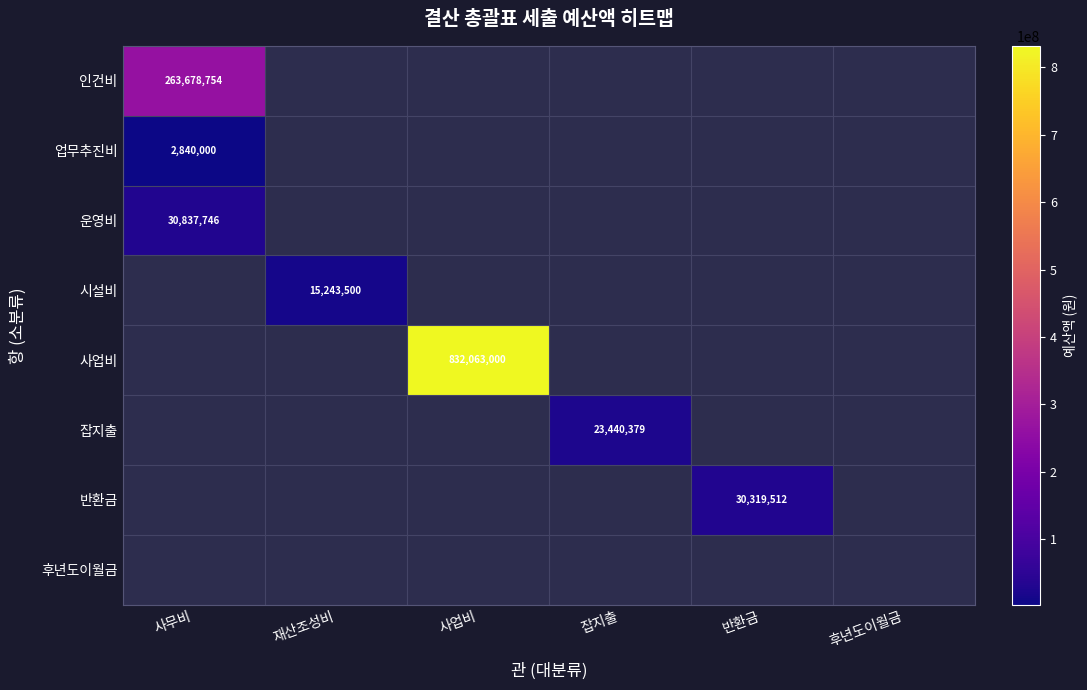

Is it true that 잡지출 equals 9646980 at 잡지출?

False